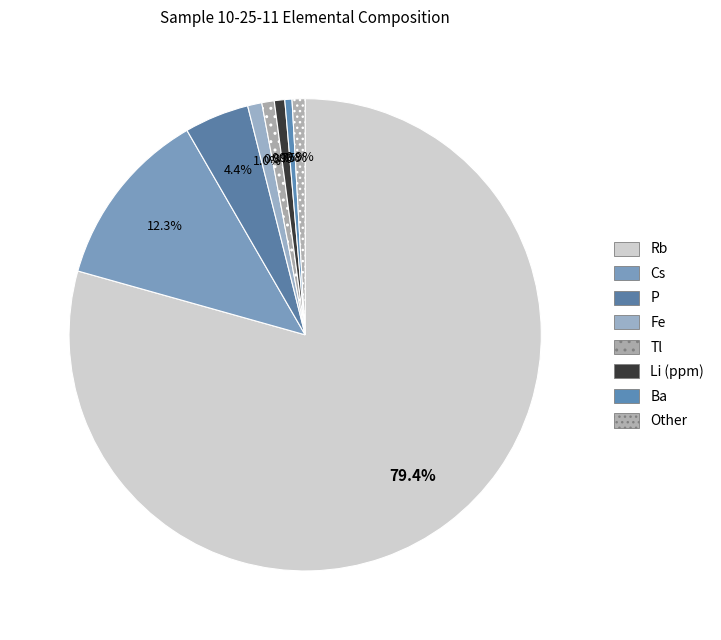

What is the change in value from Rb to Cs?

-23073.6